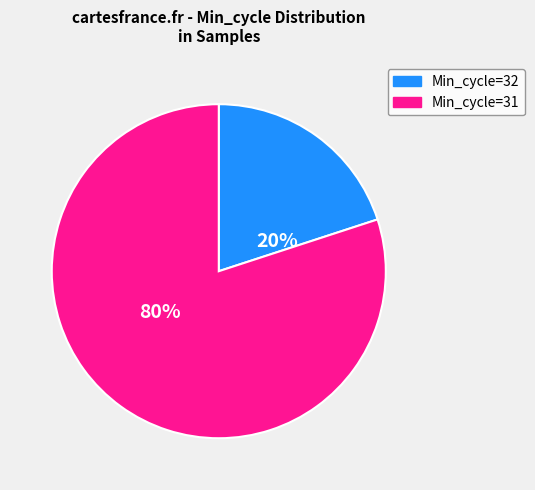

What is the smallest slice in the pie chart?

Min_cycle=32